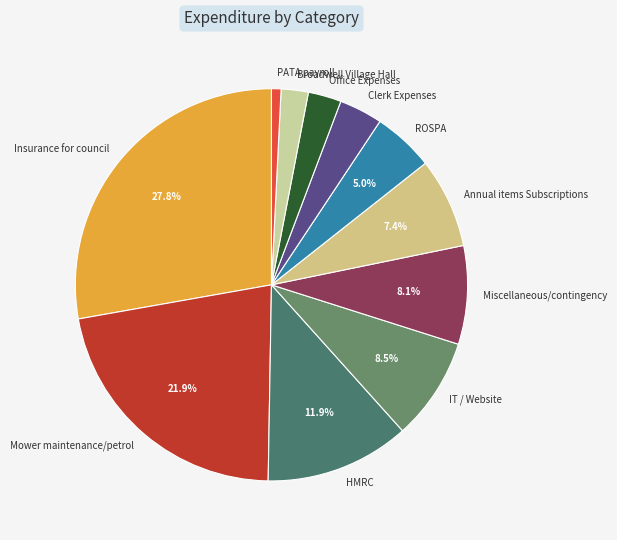

Is it true that Clerk Expenses is 12% of the pie?

False